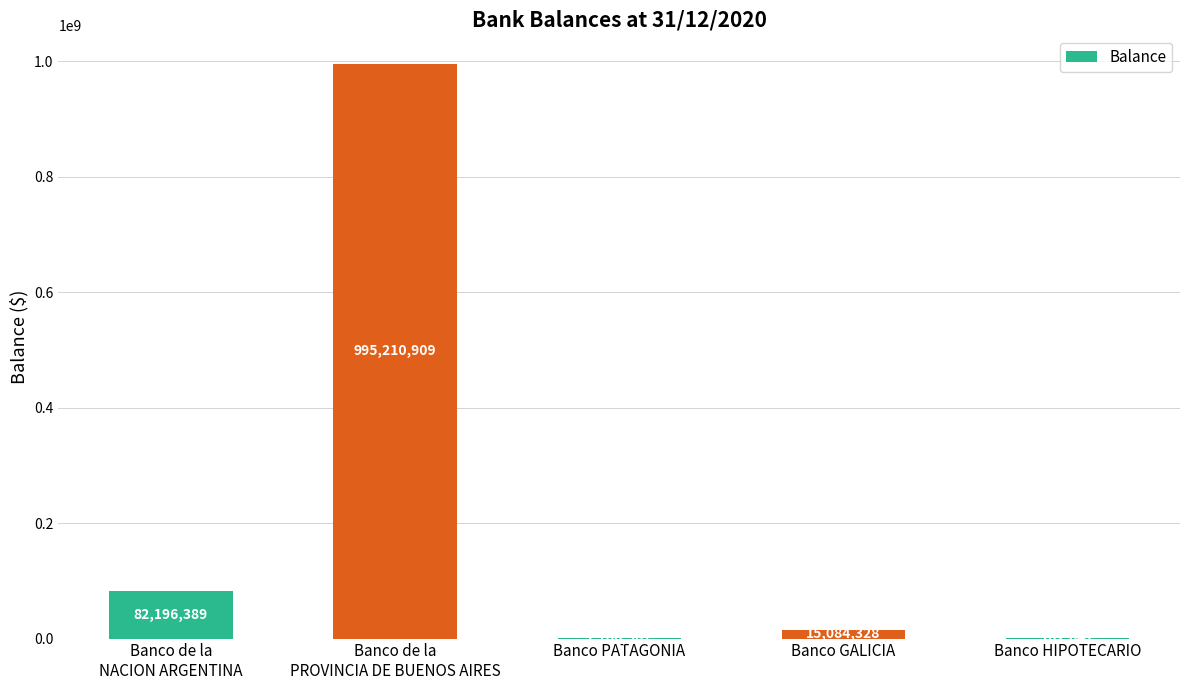

Count the number of categories in the chart.

5